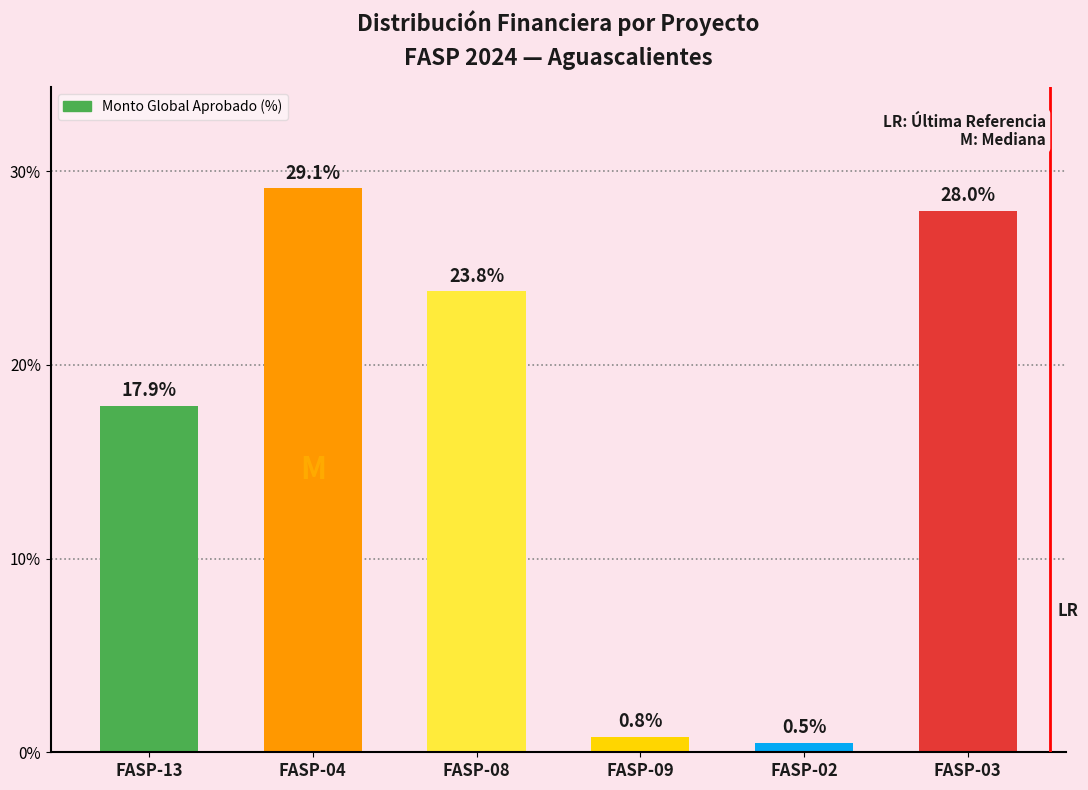

What is the value of the 3rd bar from the left?

23.8